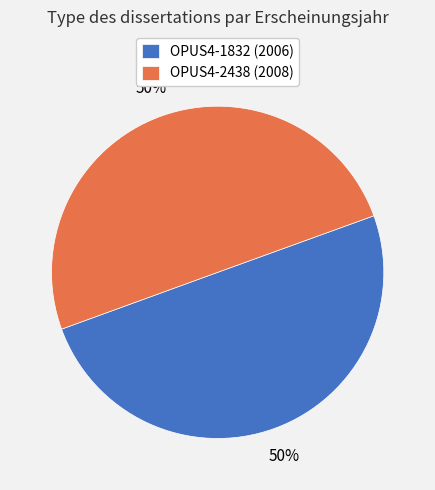

To the nearest percent, what is the average slice percentage?

50%